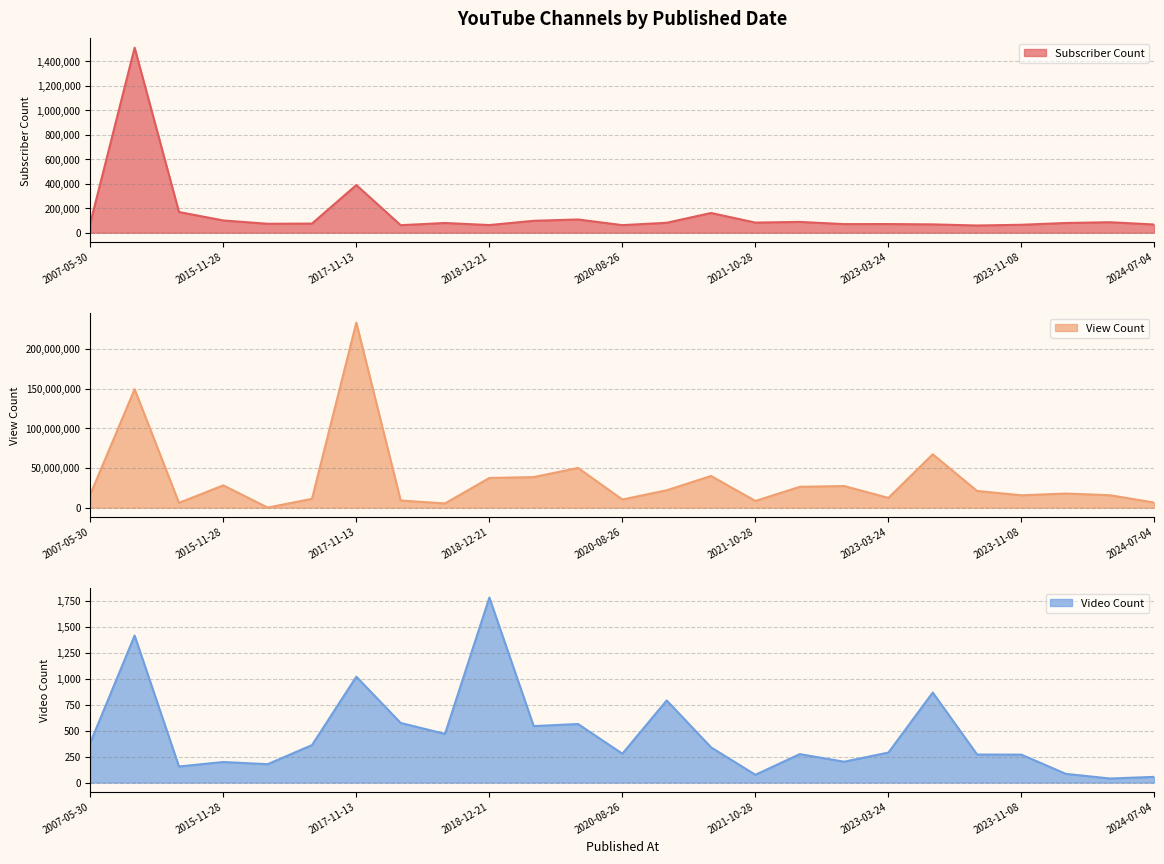

Reading left to right, transcribe all the data shown in this chart.

Subscriber Count: 2007-05-30=78400	2013-03-11=1510000	2015-09-14=169000	2015-11-28=100000	2016-09-30=72900	2017-02-12=74600	2017-11-13=389000	2018-05-27=61400	2018-12-16=79400	2018-12-21=62500	2019-05-17=97300	2019-12-02=108000	2020-08-26=61800	2021-03-09=81100	2021-10-11=161000	2021-10-28=82600	2022-05-16=88200	2022-08-04=70300	2023-03-24=70700	2023-05-03=68000	2023-08-19=58900	2023-11-08=64800	2024-01-16=79300	2024-06-17=85600	2024-07-04=66800
View Count: 2007-05-30=16570423	2013-03-11=149356755	2015-09-14=6024471	2015-11-28=28098852	2016-09-30=80558	2017-02-12=11091167	2017-11-13=233261110	2018-05-27=8980276	2018-12-16=5298580	2018-12-21=37395061	2019-05-17=38508898	2019-12-02=50044155	2020-08-26=10239910	2021-03-09=21914122	2021-10-11=39898320	2021-10-28=8418938	2022-05-16=26254036	2022-08-04=27252880	2023-03-24=12284911	2023-05-03=67280026	2023-08-19=21030581	2023-11-08=15539282	2024-01-16=17782240	2024-06-17=15629569	2024-07-04=6364674
Video Count: 2007-05-30=383	2013-03-11=1416	2015-09-14=155	2015-11-28=198	2016-09-30=177	2017-02-12=361	2017-11-13=1020	2018-05-27=574	2018-12-16=469	2018-12-21=1782	2019-05-17=544	2019-12-02=564	2020-08-26=278	2021-03-09=791	2021-10-11=339	2021-10-28=75	2022-05-16=274	2022-08-04=201	2023-03-24=289	2023-05-03=867	2023-08-19=270	2023-11-08=269	2024-01-16=84	2024-06-17=39	2024-07-04=55